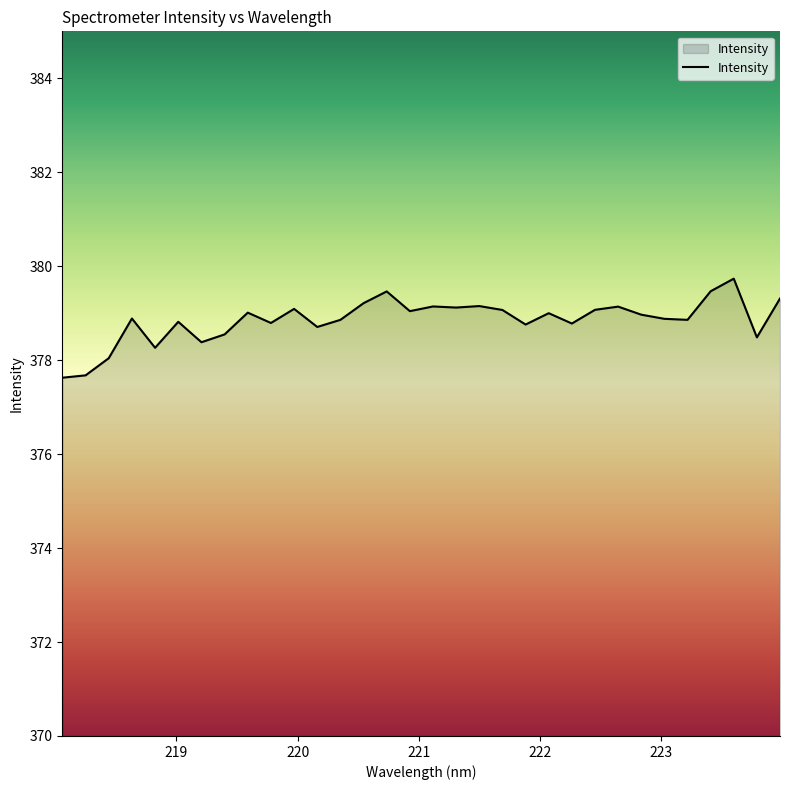

What is the difference between the maximum and minimum values?

2.1